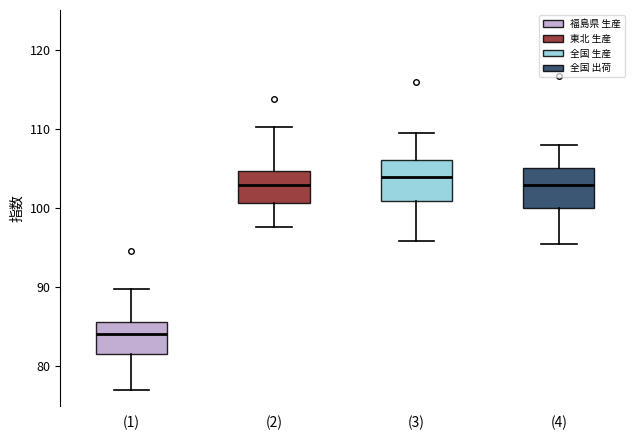

Reading left to right, transcribe this box plot: for each box, give where its median line is, the range the box spans, and where its two whiskers end, as read against the y-axis. The values are not printed on the chart, so give them approximately, as read against the axis.

(1): median 84, box 81 to 86, whiskers 77 to 90
(2): median 103, box 101 to 105, whiskers 98 to 110
(3): median 104, box 101 to 106, whiskers 96 to 109
(4): median 103, box 100 to 105, whiskers 95 to 108